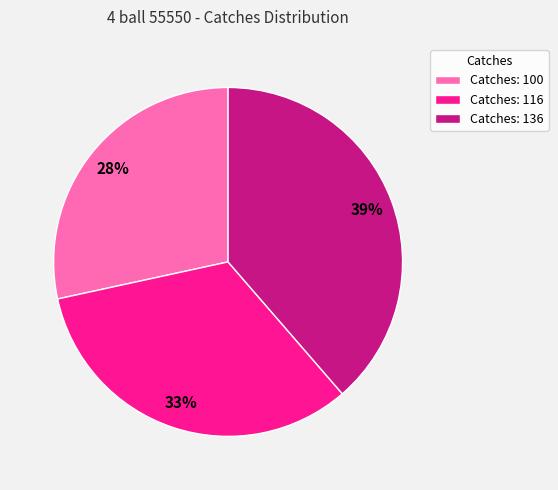

Is there a majority slice in this chart?

No